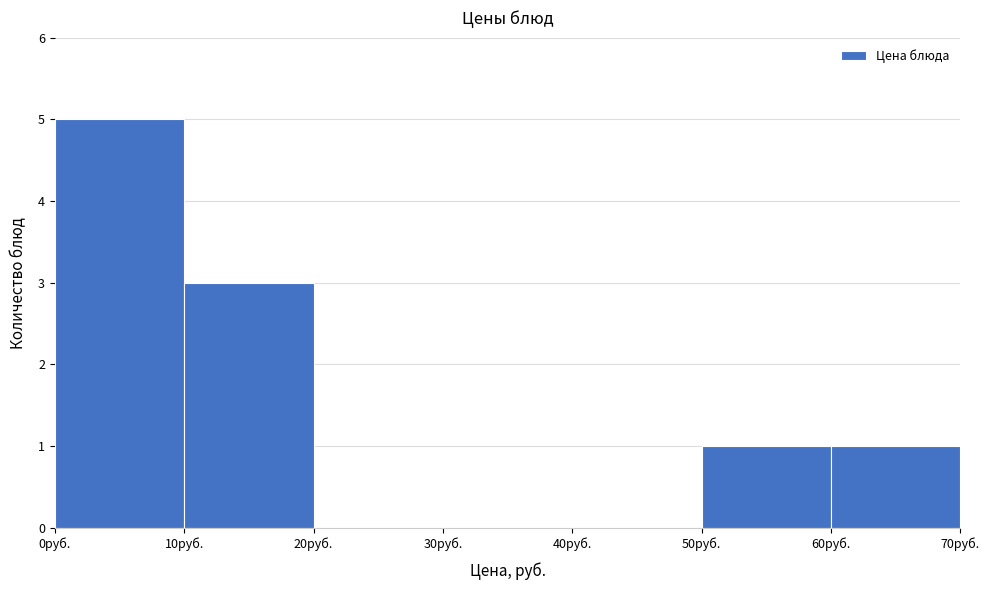

Reading left to right, transcribe this chart: for each bar, give the range it covers on the x-axis and its height. The values are not printed on the chart, so give them approximately, as read against the axis.

0 to 10: 5
10 to 20: 3
20 to 30: 0
30 to 40: 0
40 to 50: 0
50 to 60: 1
60 to 70: 1